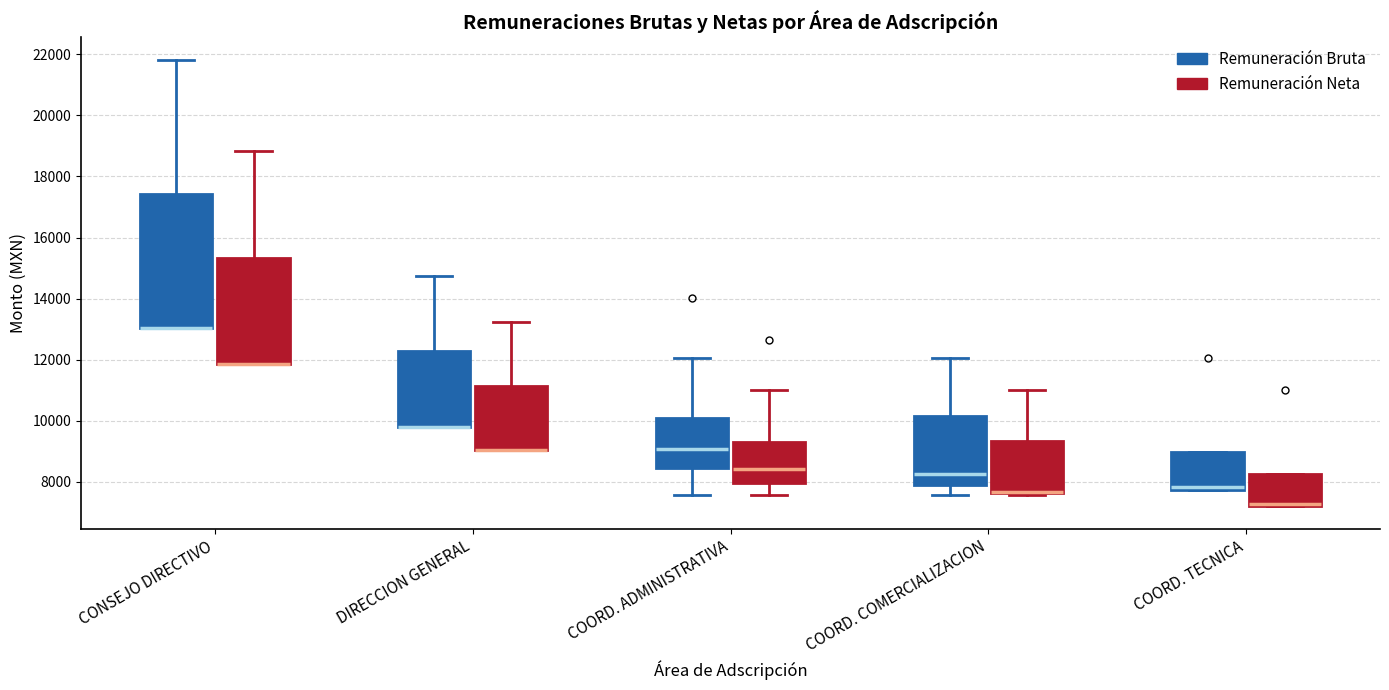

Which box is the tallest, from its lower edge to its upper edge?

CONSEJO DIRECTIVO (Remuneración Bruta)